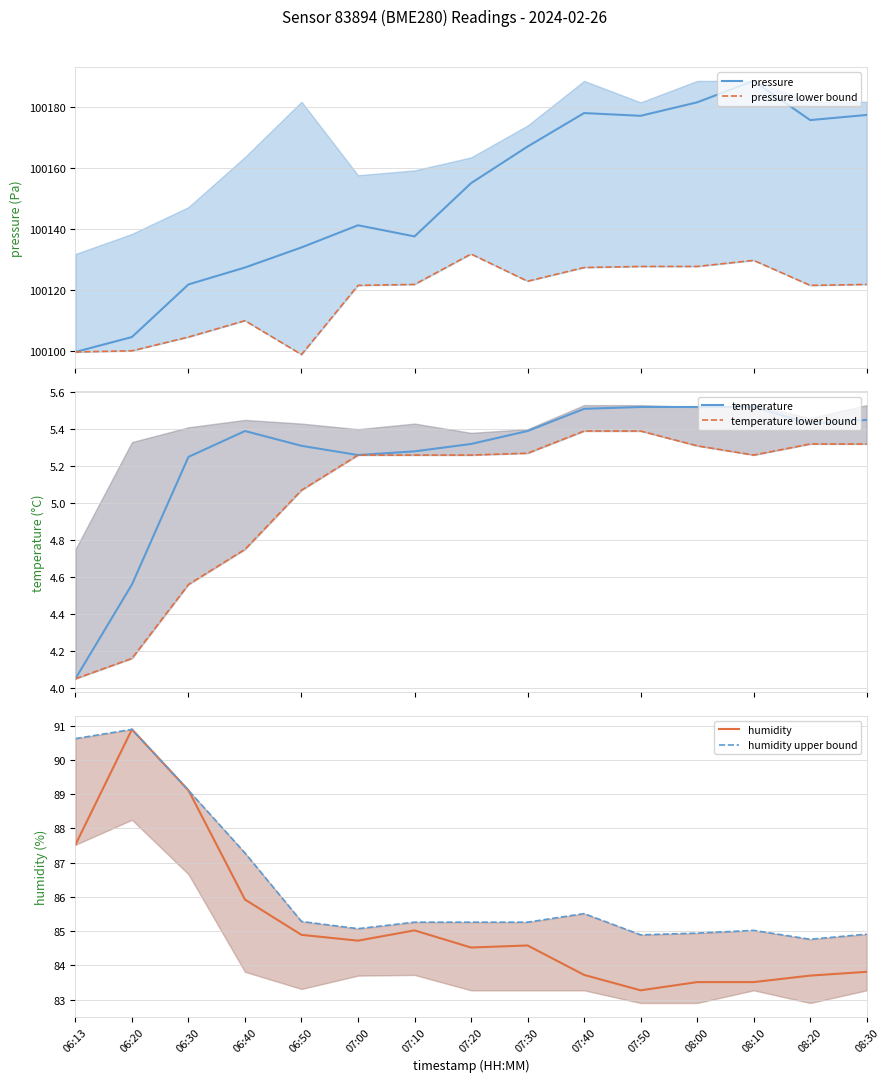

True or false: temperature lower bound and temperature intersect in this chart.

False